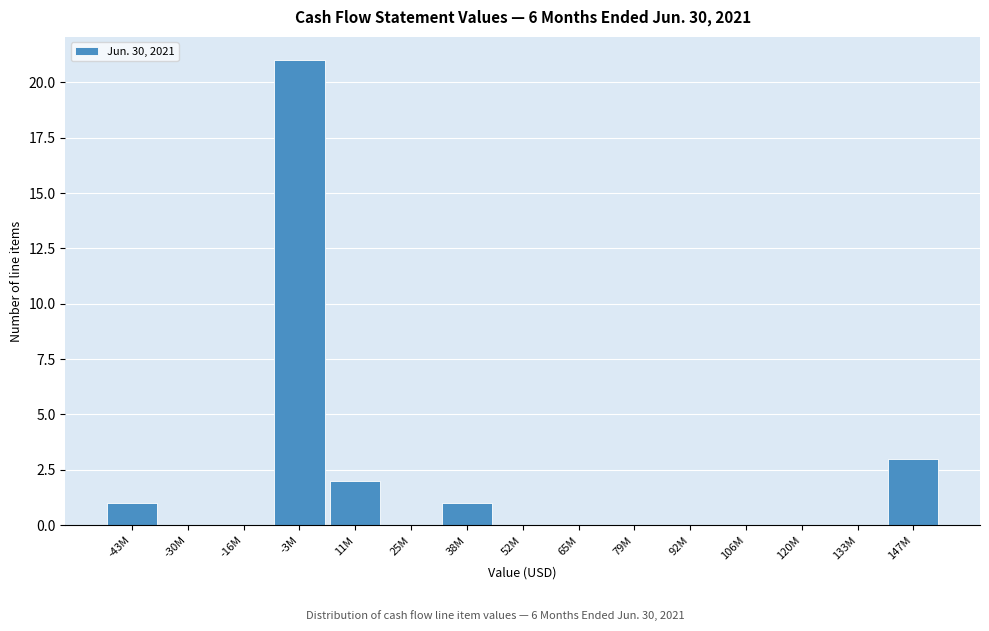

Reading left to right, list all the values displayed in this chart.

-43M=1	-30M=0	-16M=0	-3M=21	11M=2	25M=0	38M=1	52M=0	65M=0	79M=0	92M=0	106M=0	120M=0	133M=0	147M=3